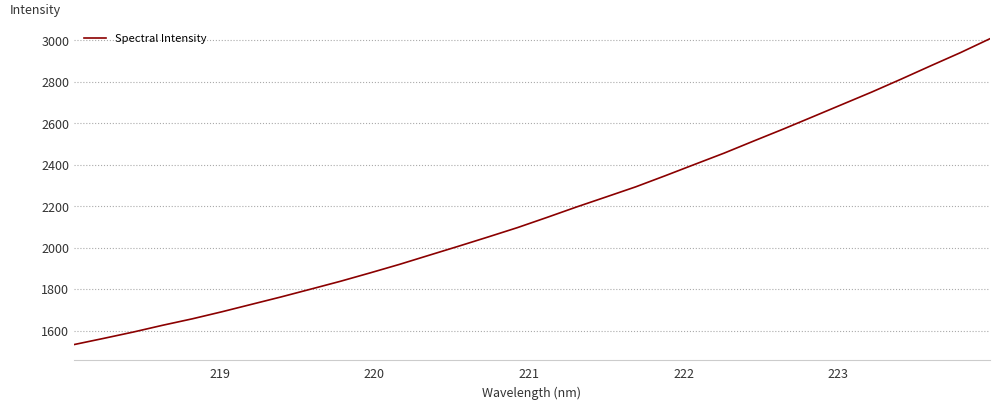

What is the greatest value displayed?

3007.8